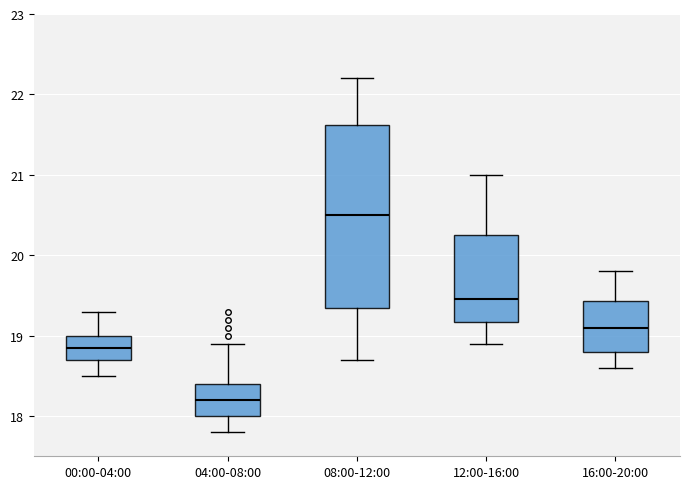

Reading left to right, transcribe this box plot: for each box, give where its median line is, the range the box spans, and where its two whiskers end, as read against the y-axis. The values are not printed on the chart, so give them approximately, as read against the axis.

00:00-04:00: median 18.9, box 18.7 to 19.0, whiskers 18.5 to 19.3
04:00-08:00: median 18.2, box 18.0 to 18.4, whiskers 17.8 to 18.9
08:00-12:00: median 20.5, box 19.4 to 21.6, whiskers 18.7 to 22.2
12:00-16:00: median 19.5, box 19.2 to 20.3, whiskers 18.9 to 21.0
16:00-20:00: median 19.1, box 18.8 to 19.4, whiskers 18.6 to 19.8